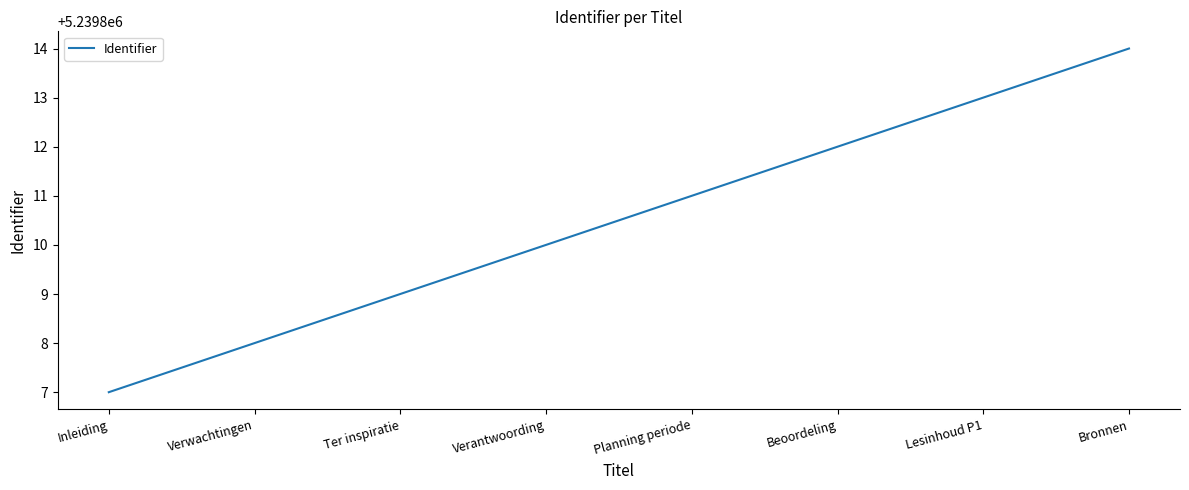

Reading right to left, transcribe all the data shown in this chart.

Bronnen=5239814	Lesinhoud P1=5239813	Beoordeling=5239812	Planning periode=5239811	Verantwoording=5239810	Ter inspiratie=5239809	Verwachtingen=5239808	Inleiding=5239807